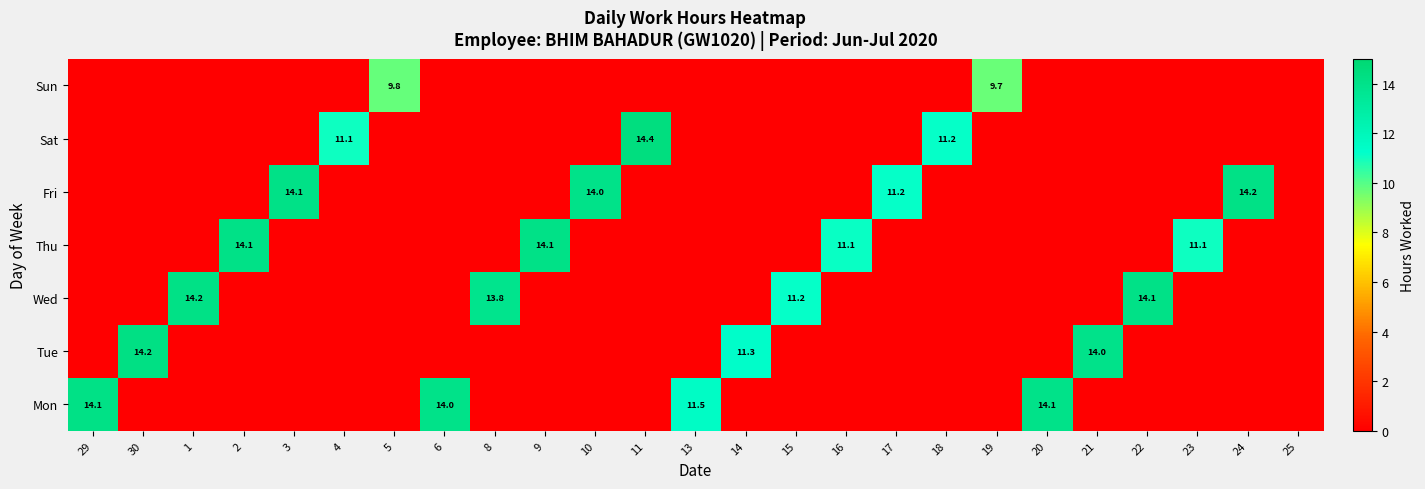

Count the number of data series in this chart.

7